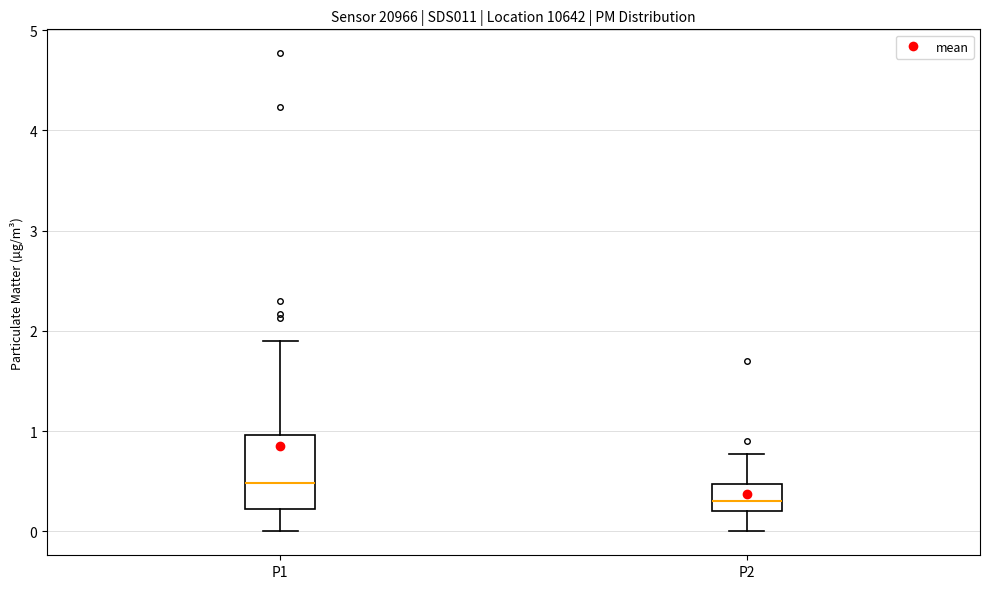

Where does the lower whisker of the box for P2 end on the y-axis? The values are not printed on the chart, so give them approximately, as read against the axis.

0.0